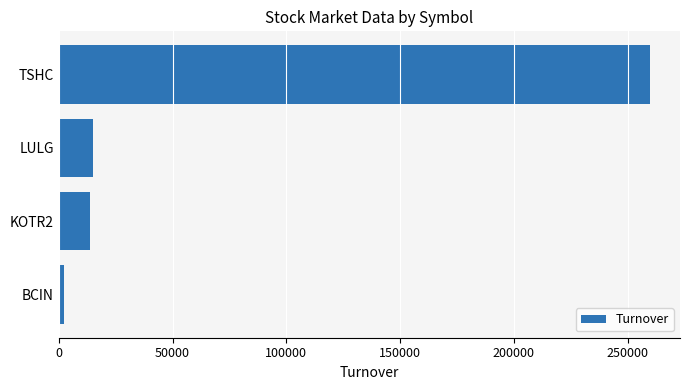

What is the sum of all values?

290800